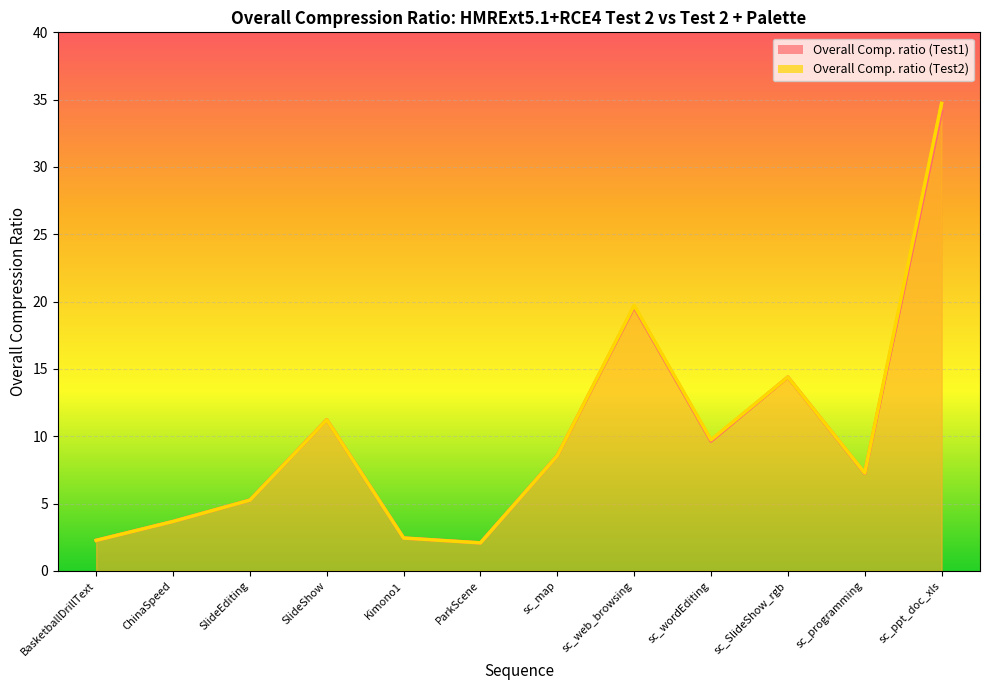

Which has a higher value, sc_SlideShow_rgb or ChinaSpeed?

sc_SlideShow_rgb